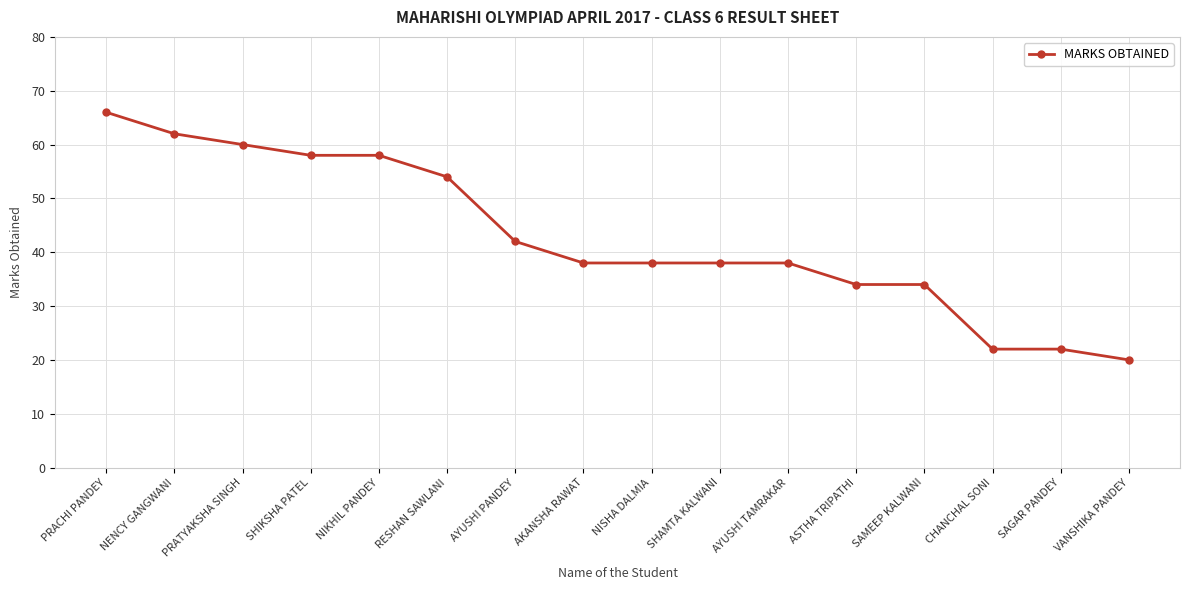

Reading right to left, list all the values displayed in this chart.

VANSHIKA PANDEY=20	SAGAR PANDEY=22	CHANCHAL SONI=22	SAMEEP KALWANI=34	ASTHA TRIPATHI=34	AYUSHI TAMRAKAR=38	SHAMTA KALWANI=38	NISHA DALMIA=38	AKANSHA RAWAT=38	AYUSHI PANDEY=42	RESHAN SAWLANI=54	NIKHIL PANDEY=58	SHIKSHA PATEL=58	PRATYAKSHA SINGH=60	NENCY GANGWANI=62	PRACHI PANDEY=66